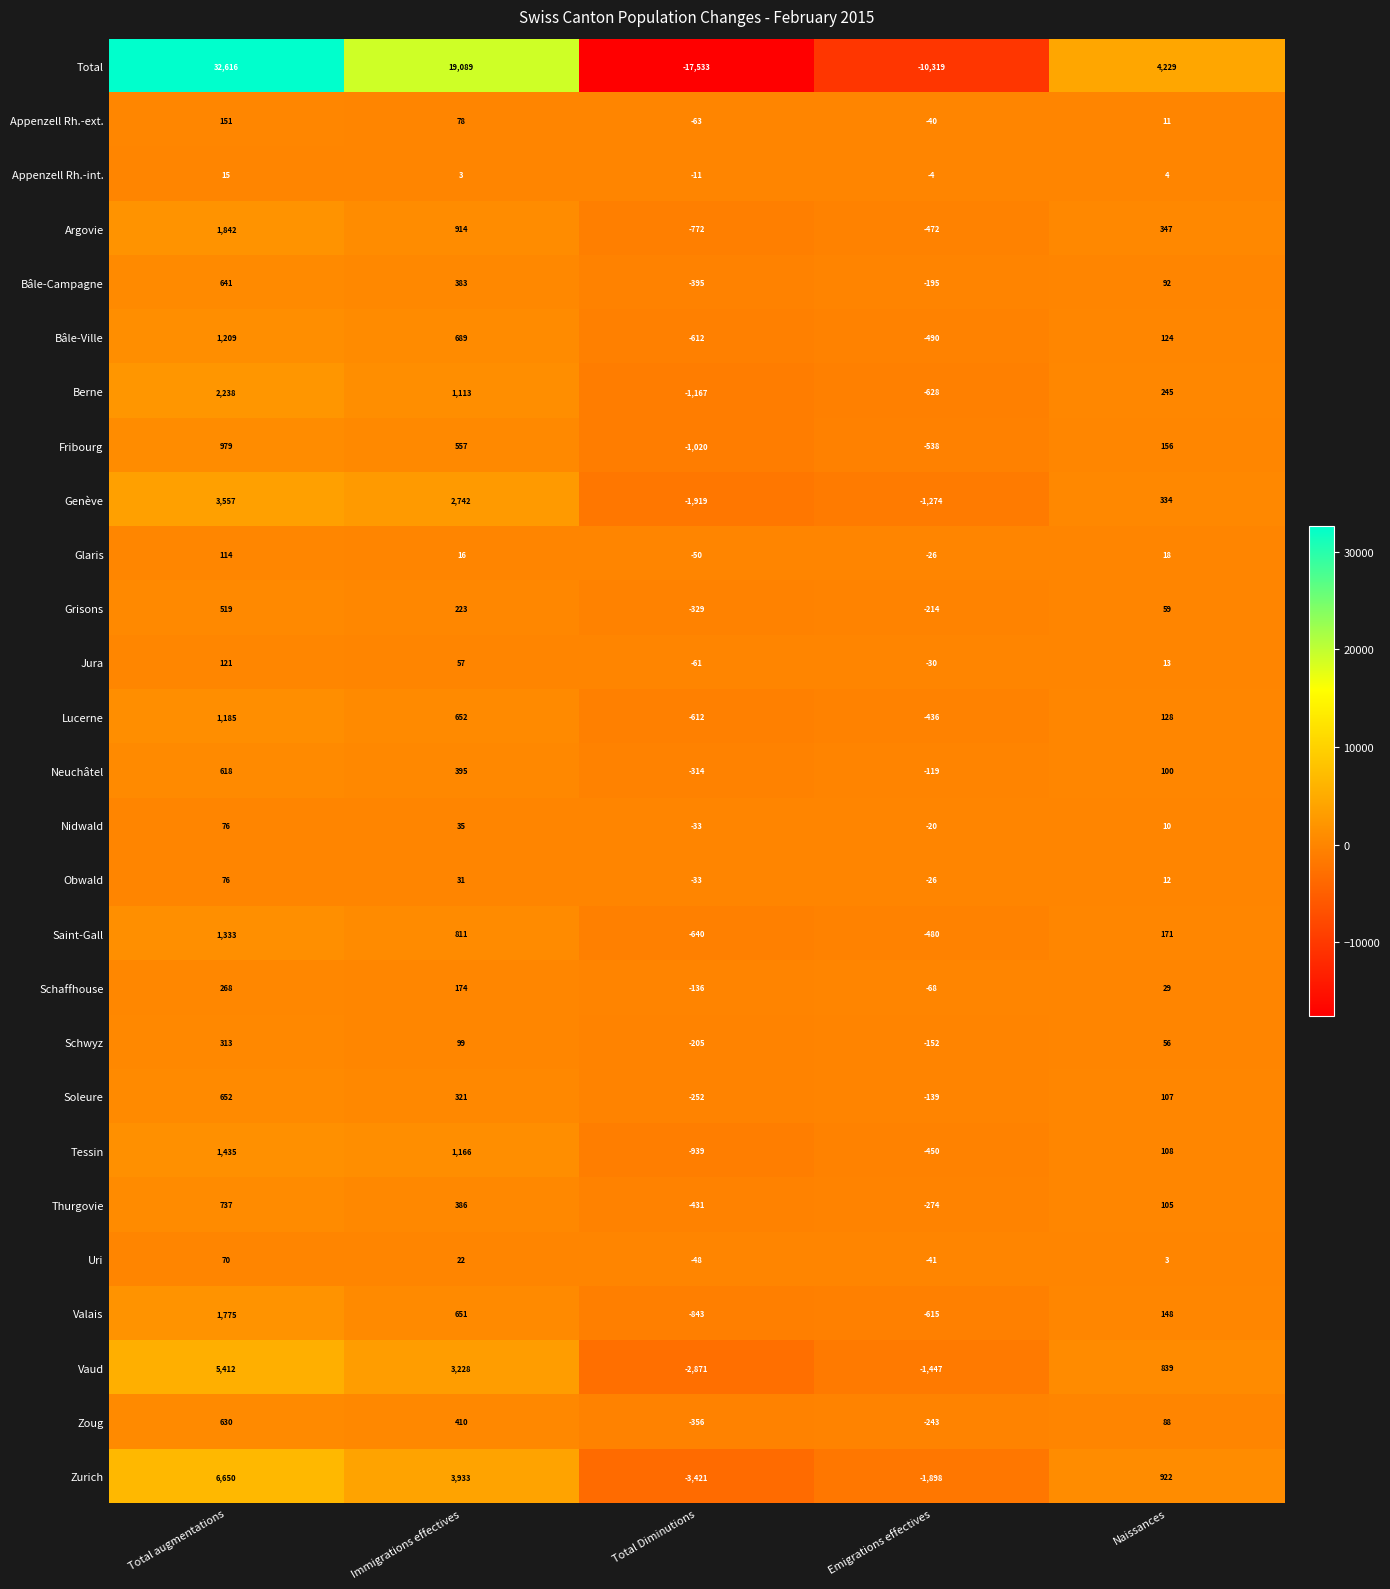

Is the value of Glaris at Immigrations effectives greater than the value of Tessin at Total augmentations?

No